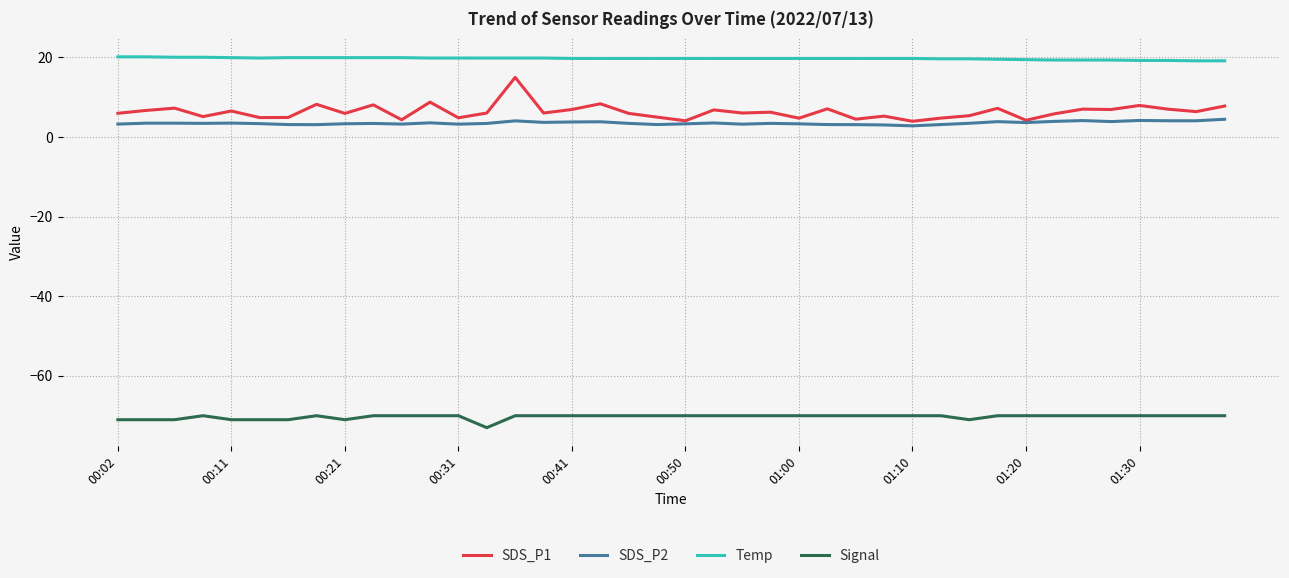

True or false: SDS_P2 and Temp intersect in this chart.

False